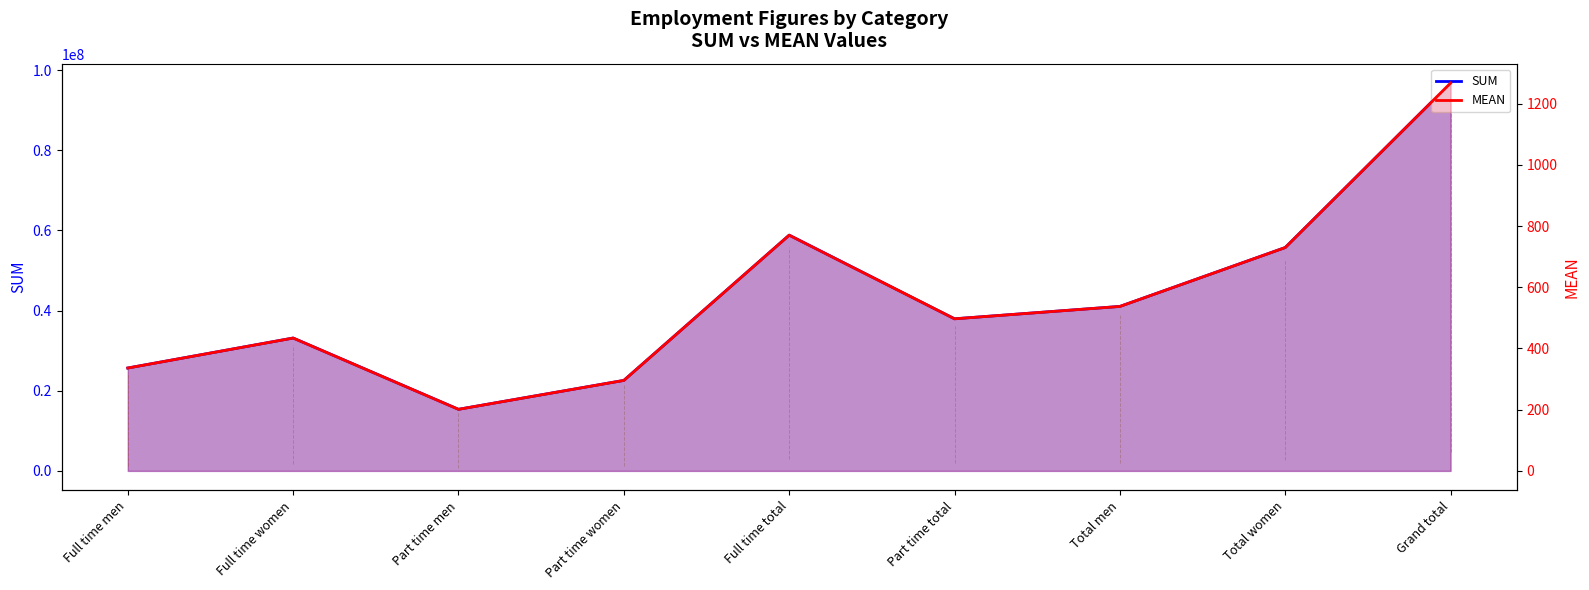

At which category does the chart reach its minimum across all series?

Part time men